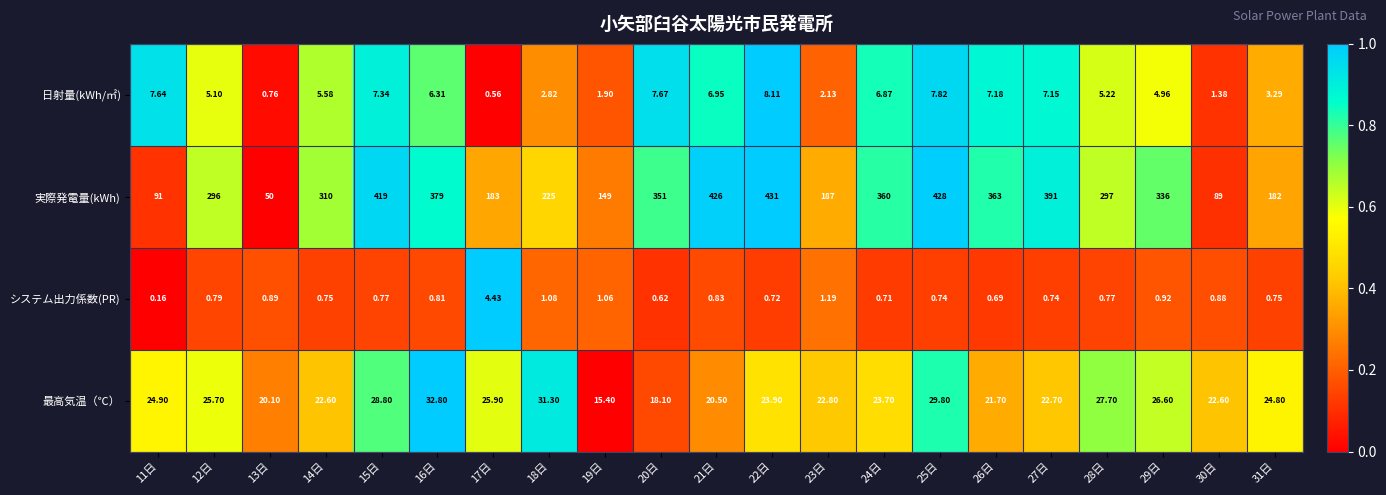

Rank the series at 16日 from highest to lowest value.

実際発電量(kWh), 最高気温（℃）, 日射量(kWh/㎡), システム出力係数(PR)